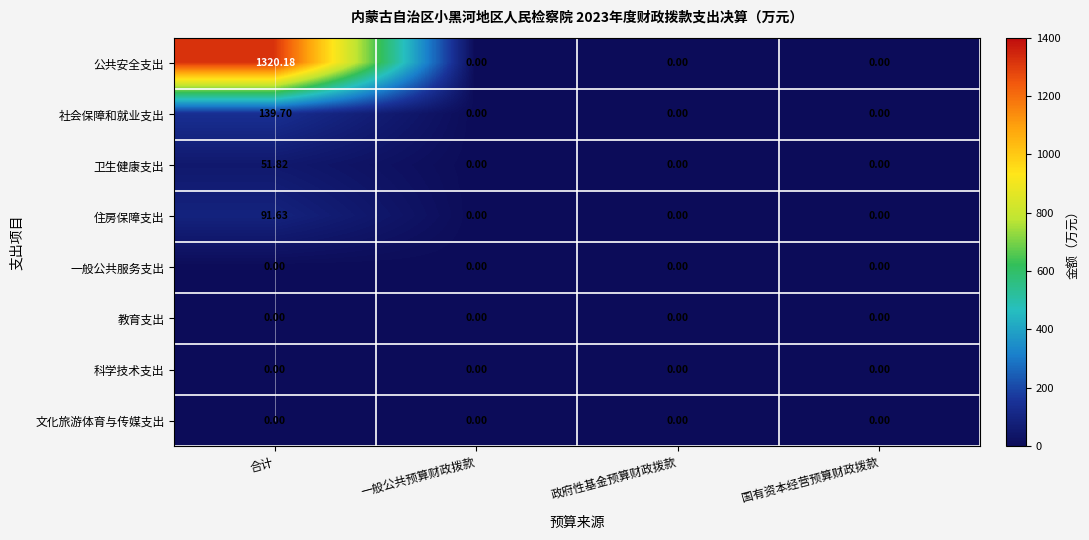

Is the value of 文化旅游体育与传媒支出 at 一般公共预算财政拨款 greater than the value of 社会保障和就业支出 at 政府性基金预算财政拨款?

No